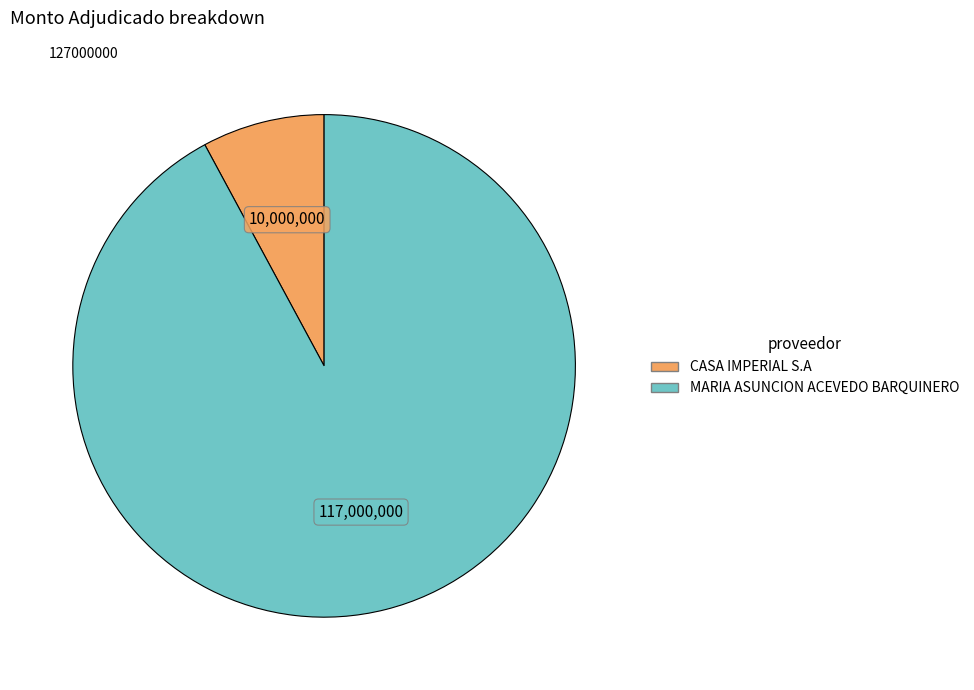

Does any single category account for the majority?

Yes